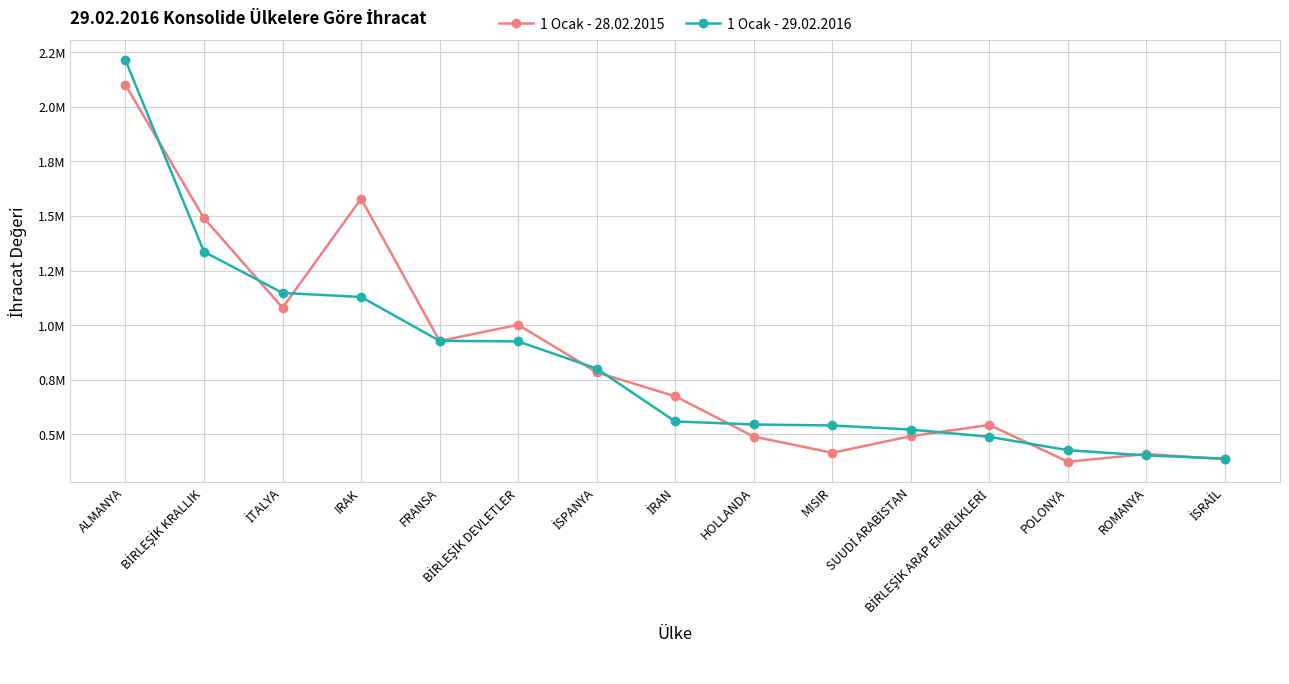

Reading right to left, list all the values displayed in this chart.

1 Ocak - 28.02.2015: 385287.2	409740.8	374034.4	542739.6	491366.5	415175.5	489062.6	673954.5	783689.3	1001445.1	927067.7	1578855.7	1079415.6	1489901.7	2099914.7
1 Ocak - 29.02.2016: 388840.4	402949.9	427055.0	488261.8	521434.0	540270.0	544743.3	558680.6	800713.5	925198.3	927971.3	1128807.9	1147358.1	1335884.2	2213034.7